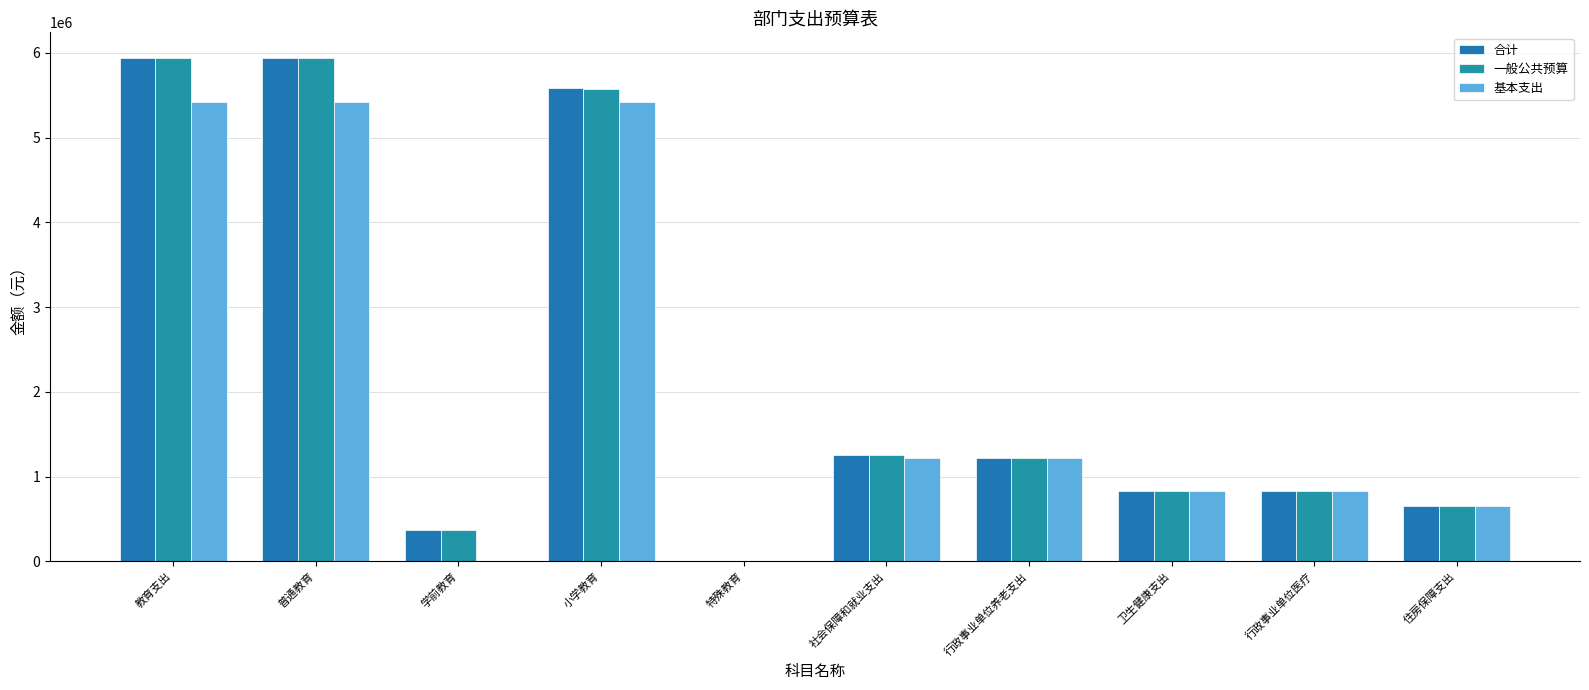

Reading left to right, extract all data points from this chart.

合计: 教育支出=5944320.9	普通教育=5943780.9	学前教育=364246.0	小学教育=5579534.9	特殊教育=540.0	社会保障和就业支出=1252959.7	行政事业单位养老支出=1221195.7	卫生健康支出=827478.2	行政事业单位医疗=827478.2	住房保障支出=647100.0
一般公共预算: 教育支出=5943410.8	普通教育=5942870.8	学前教育=364246.0	小学教育=5578624.8	特殊教育=540.0	社会保障和就业支出=1252959.7	行政事业单位养老支出=1221195.7	卫生健康支出=827478.2	行政事业单位医疗=827478.2	住房保障支出=647100.0
基本支出: 教育支出=5421595.3	普通教育=5421595.3	学前教育=0.0	小学教育=5421595.3	特殊教育=0.0	社会保障和就业支出=1221195.7	行政事业单位养老支出=1221195.7	卫生健康支出=827478.2	行政事业单位医疗=827478.2	住房保障支出=647100.0